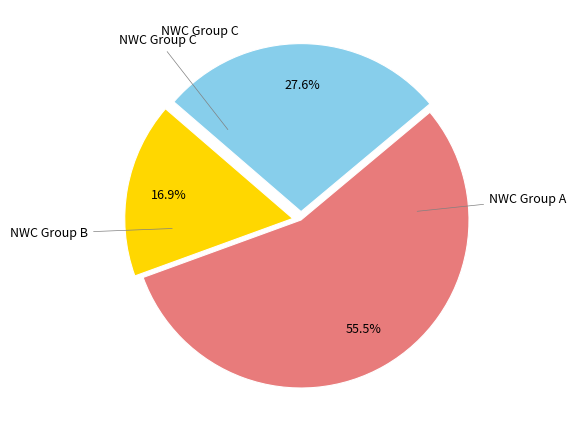

Does any single category account for the majority?

Yes